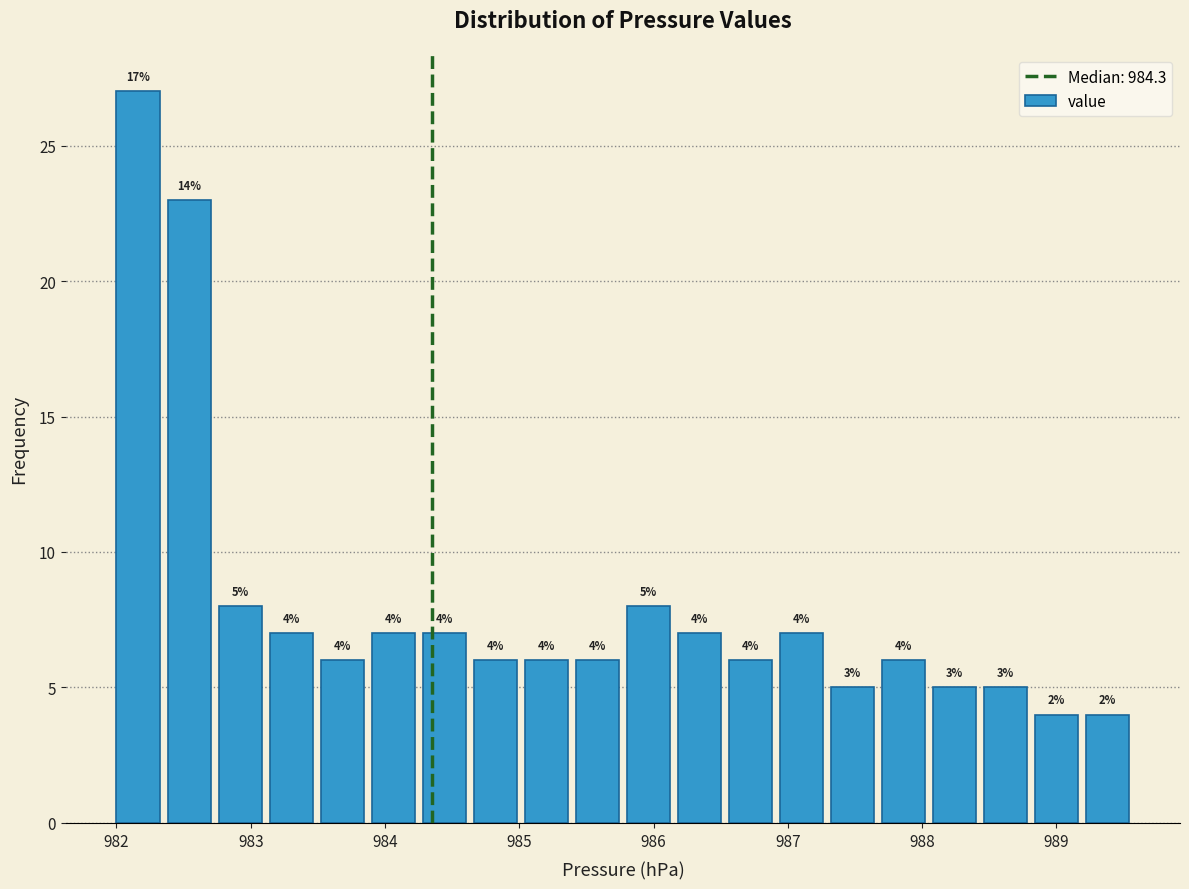

Read against the x-axis, roughly where is the centre of the tallest bar?

982.2